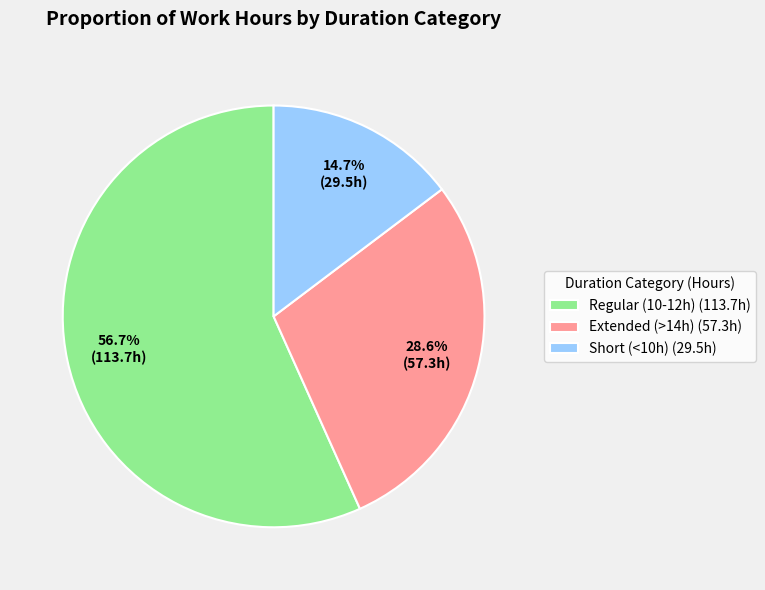

Approximately how many times larger is the value at Extended (>14h) (57.3h) compared to Regular (10-12h) (113.7h)?

0.5